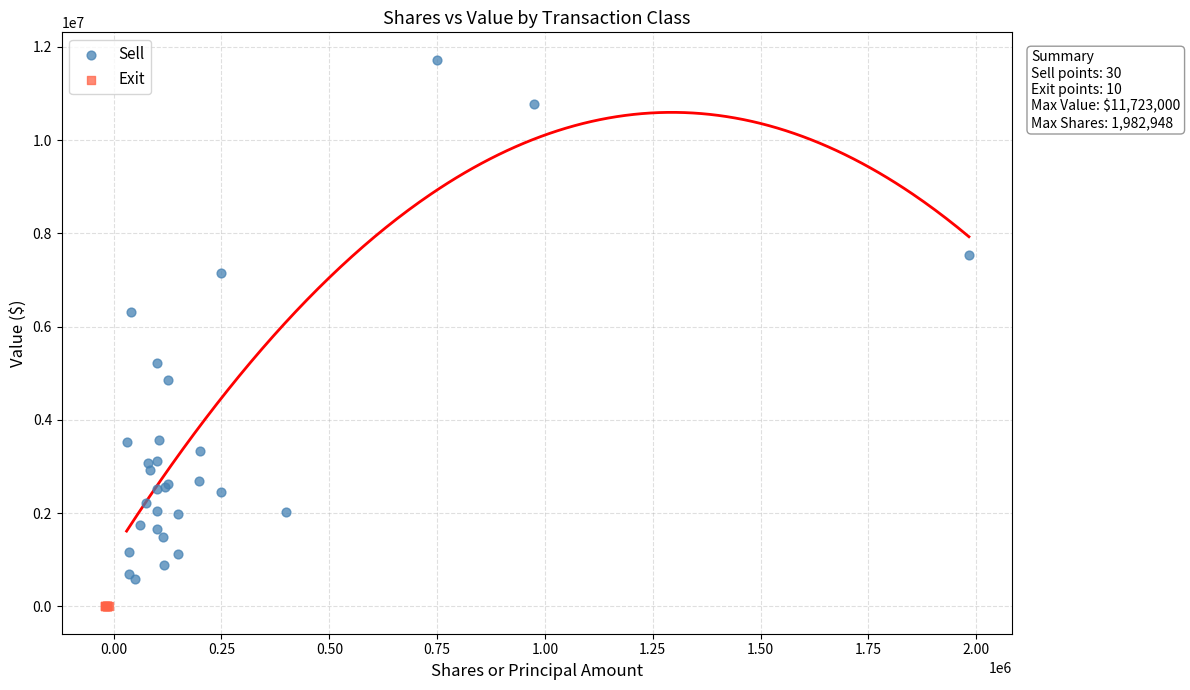

Which series contains the lowest Y value?

Exit